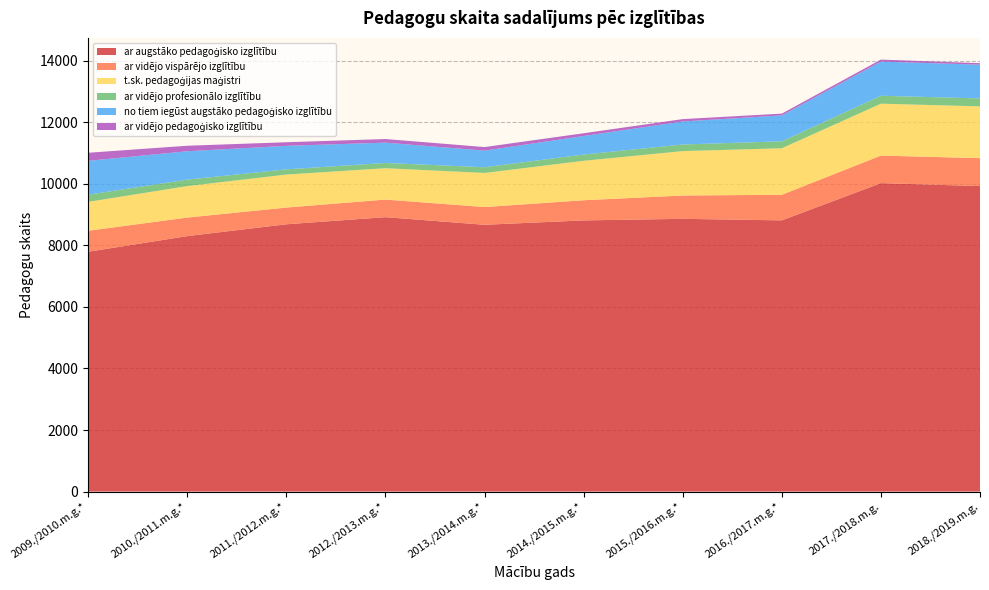

Reading right to left, what are all the values shown in this chart?

ar augstāko pedagoģisko izglītību: 9924	10020	8810	8860	8809	8667	8914	8683	8299	7791
ar vidējo vispārējo izglītību: 907	895	831	758	655	576	572	543	602	682
t.sk. pedagoģijas maģistri: 1682	1685	1511	1442	1281	1107	1018	1072	1022	938
ar vidējo profesionālo izglītību: 259	258	226	215	204	186	171	170	211	234
no tiem iegūst augstāko pedagoģisko izglītību: 1096	1110	842	747	602	540	660	763	922	1099
ar vidējo pedagoģisko izglītību: 48	65	58	77	89	115	117	117	178	262